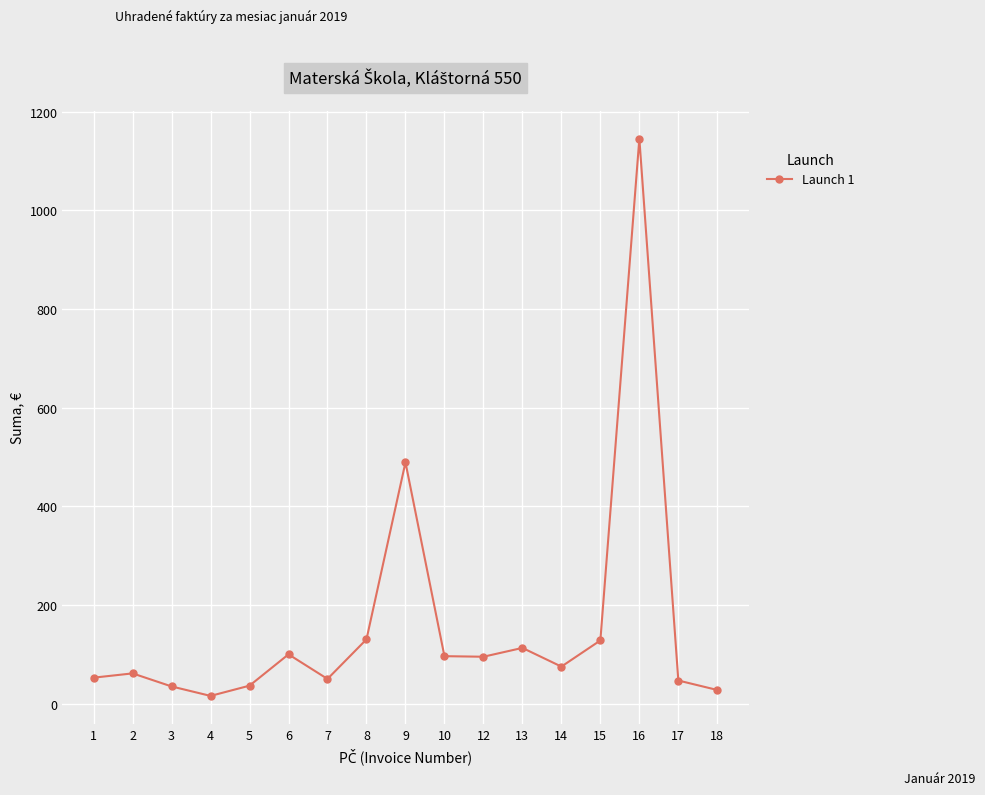

How many lines are shown in the chart?

1